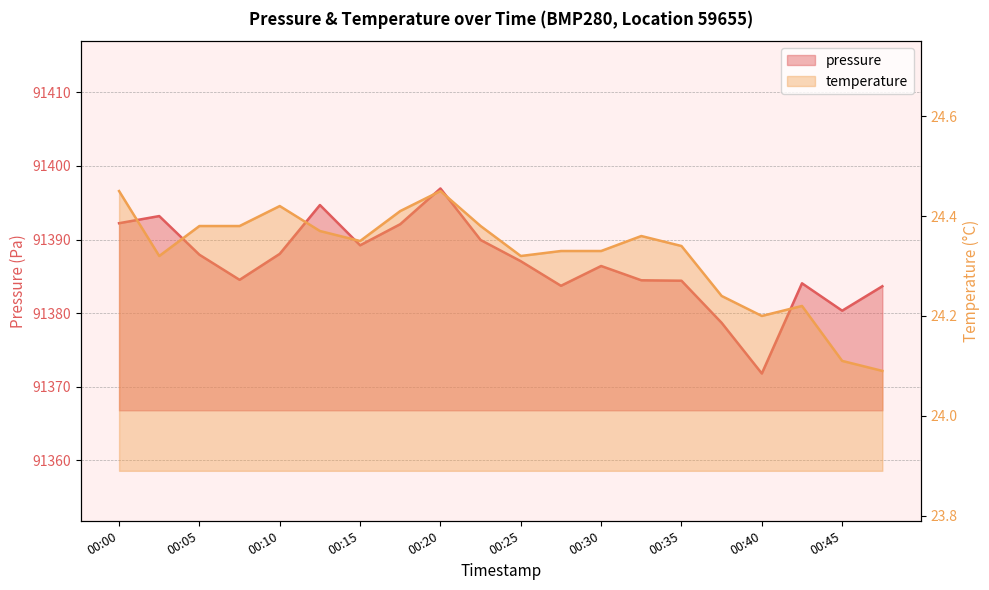

What is the maximum value shown in the chart?

91396.9